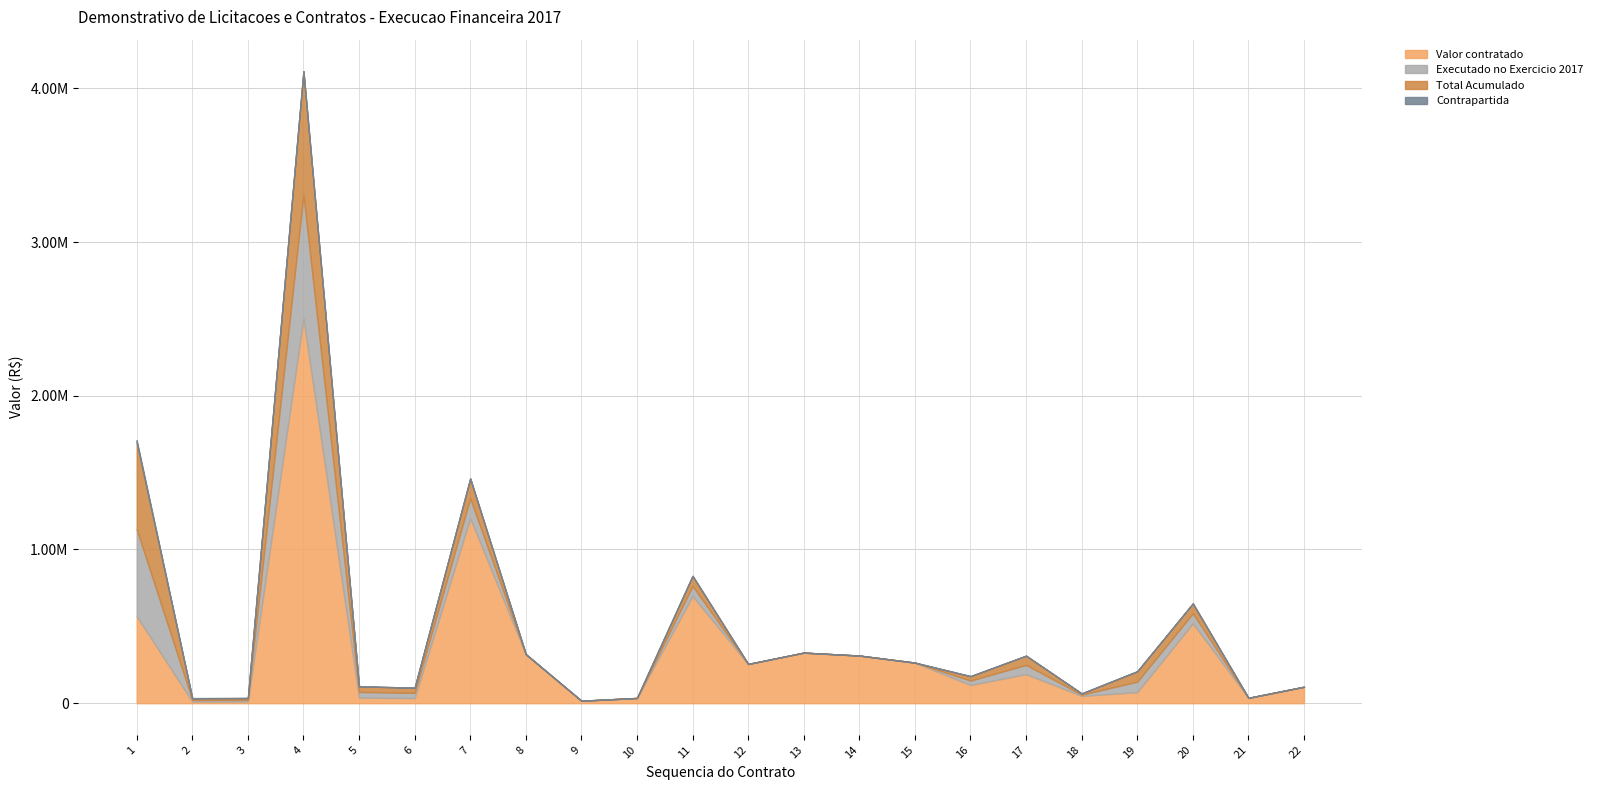

What is the total value across all series at 3?

35425.5